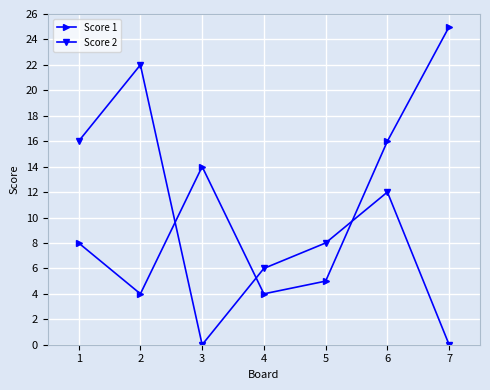

Rank the series by their maximum value, from lowest to highest.

Score 2, Score 1